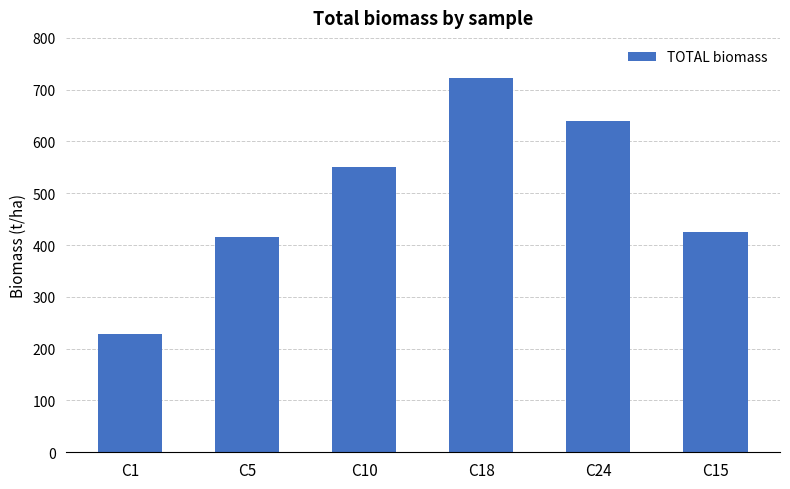

What value does the data have at C5?

415.3